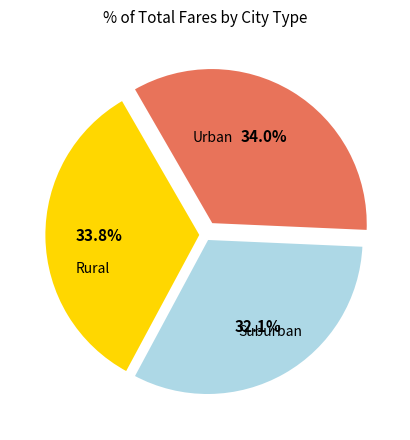

Is there a majority slice in this chart?

No